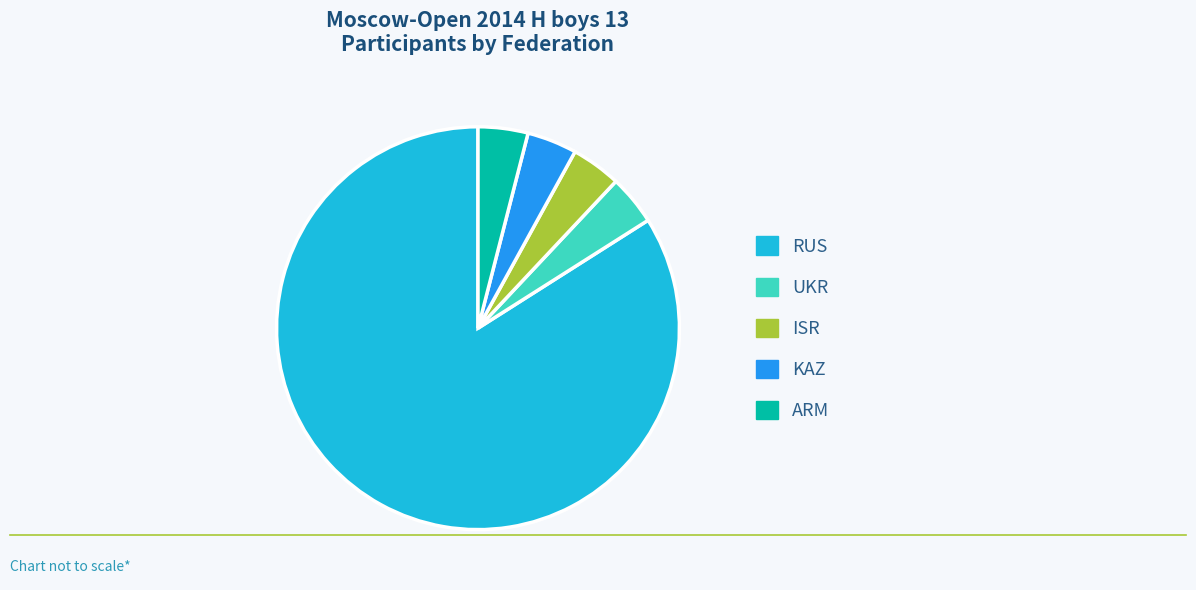

Is the sum of ARM and UKR greater than half?

No